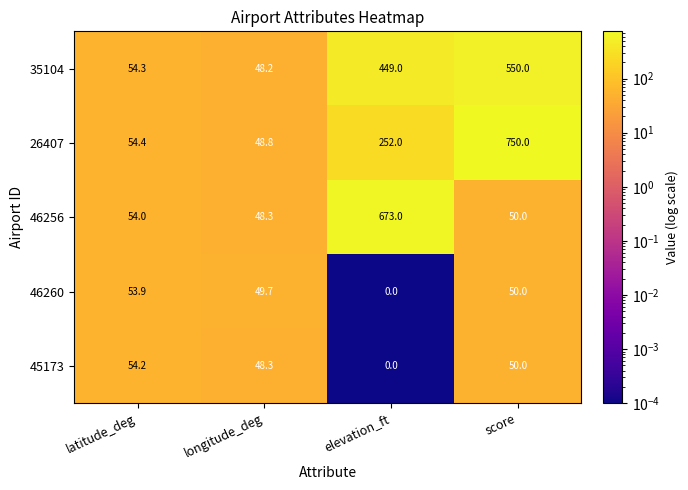

Rank the series at latitude_deg from highest to lowest value.

26407, 35104, 45173, 46256, 46260